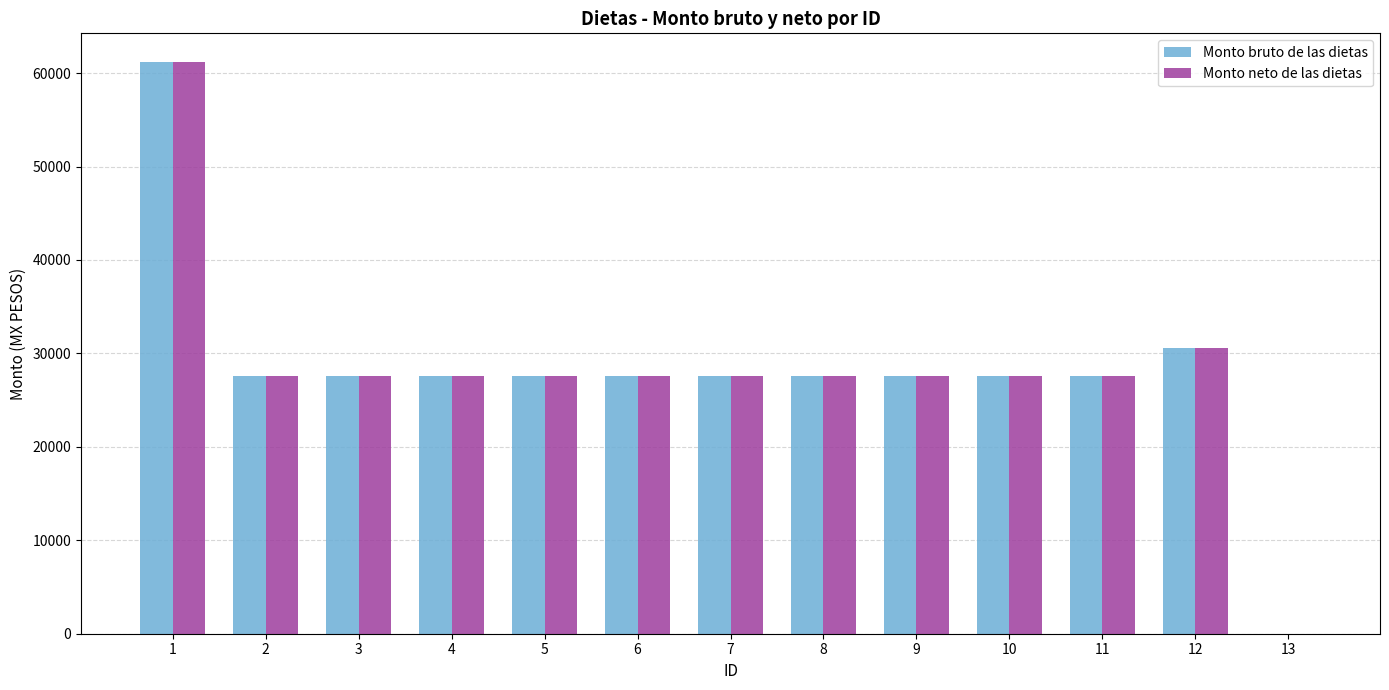

True or false: Monto bruto de las dietas has a value of 11484.5 at 3.

False